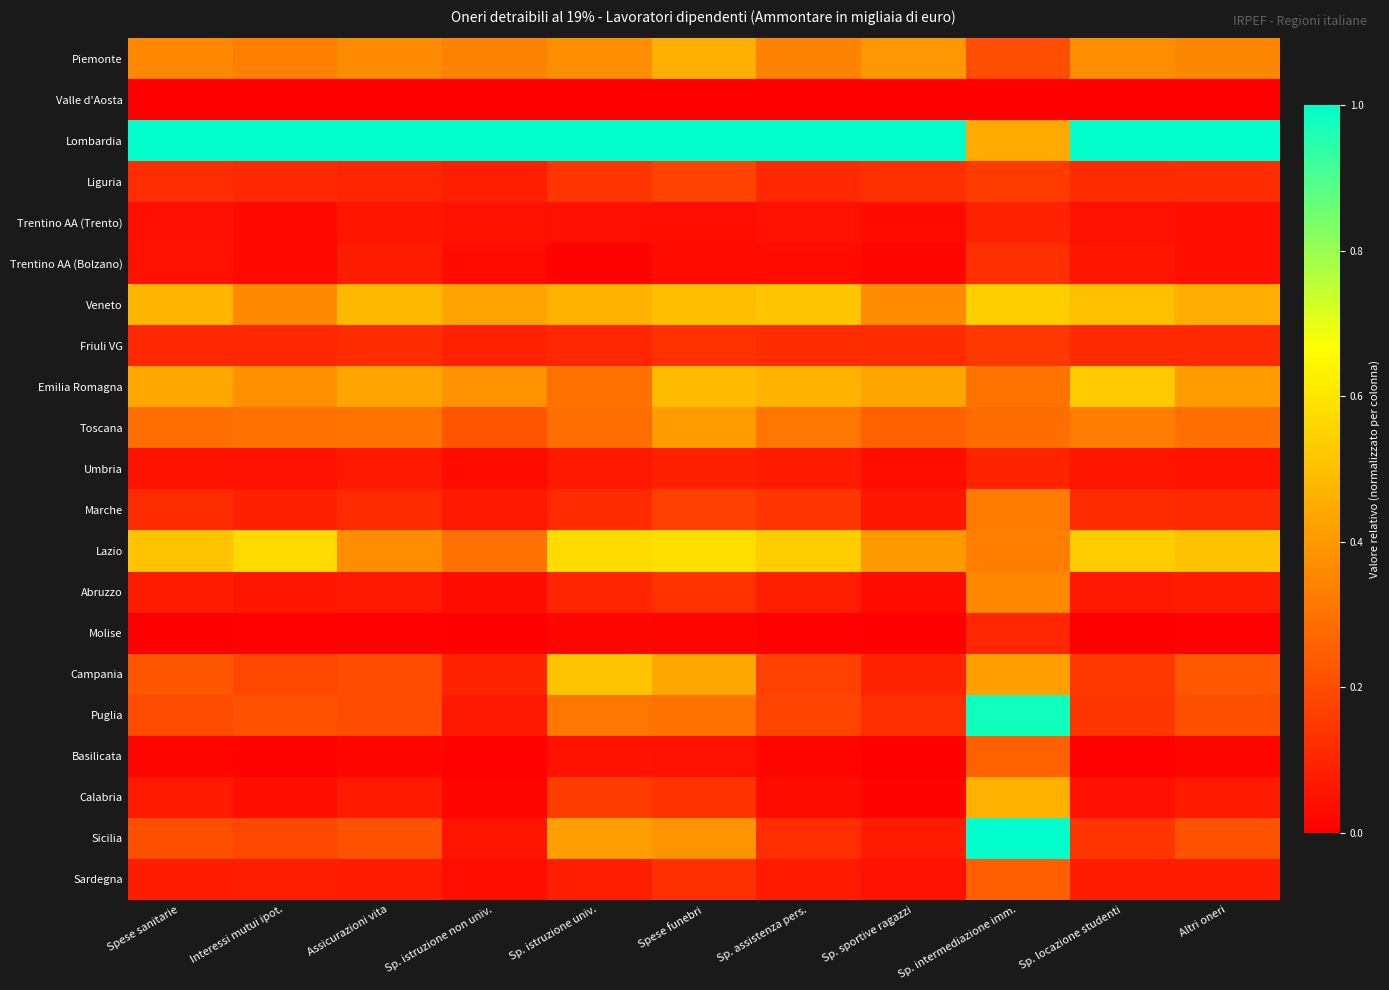

At how many categories does at least one series exceed 0?

11